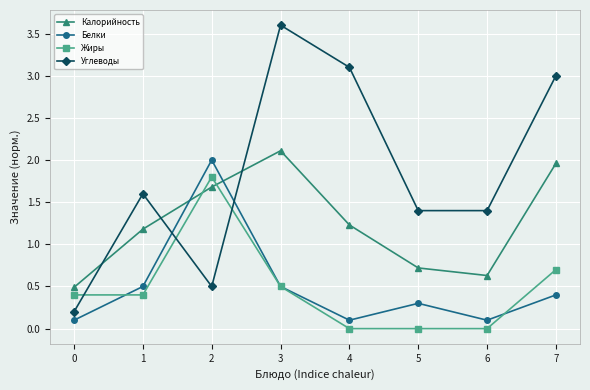

What is the average value of the Углеводы series?

1.9